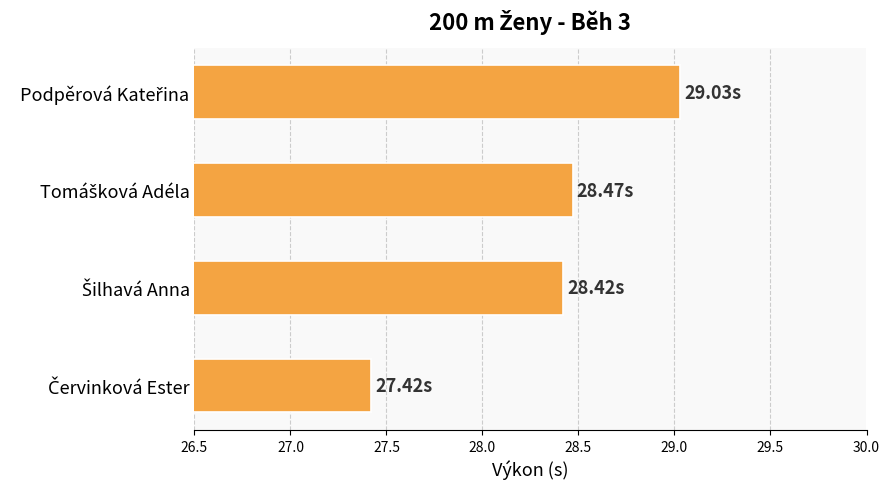

What is the average value?

28.3